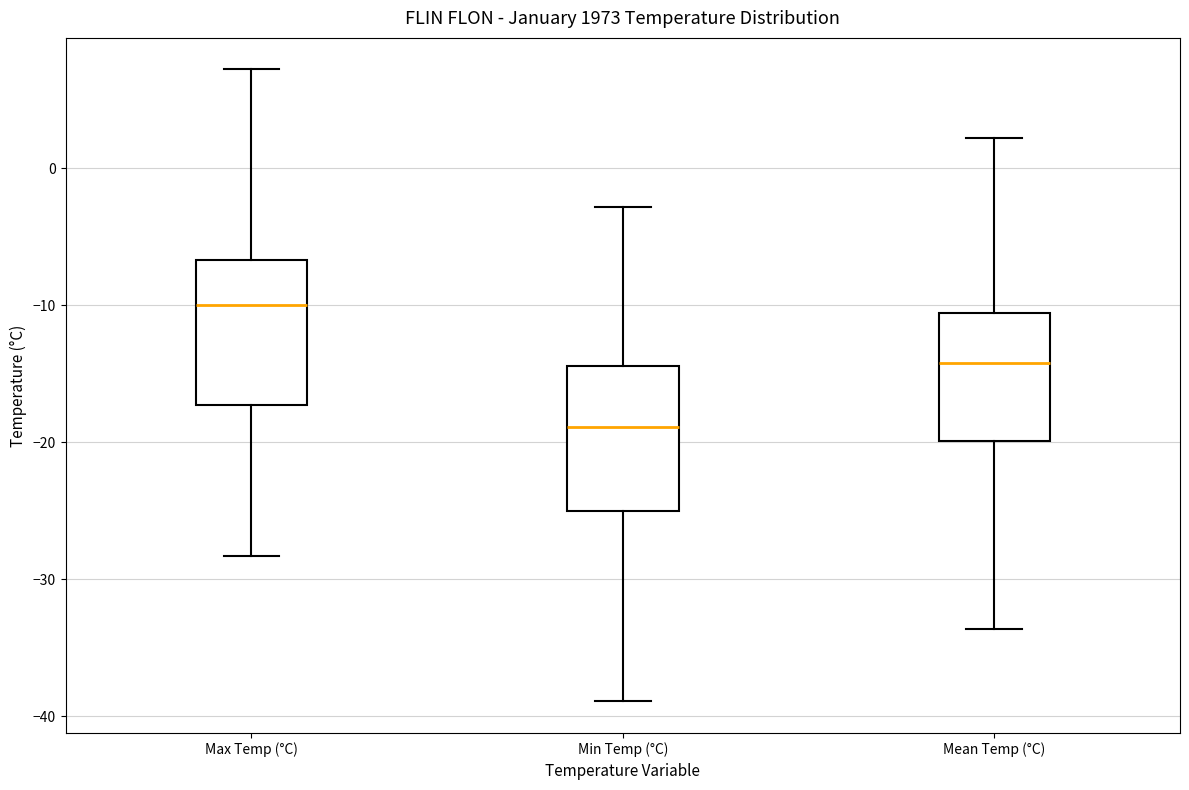

Which box's median line is the highest?

Max Temp (°C)